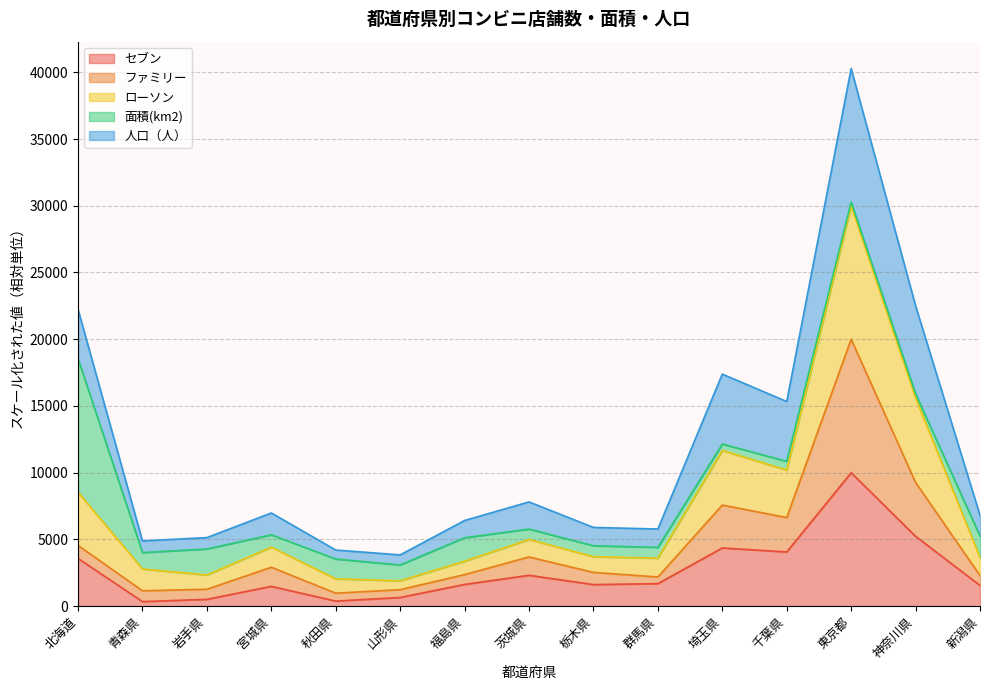

At which label is ローソン closest to 15950?

神奈川県